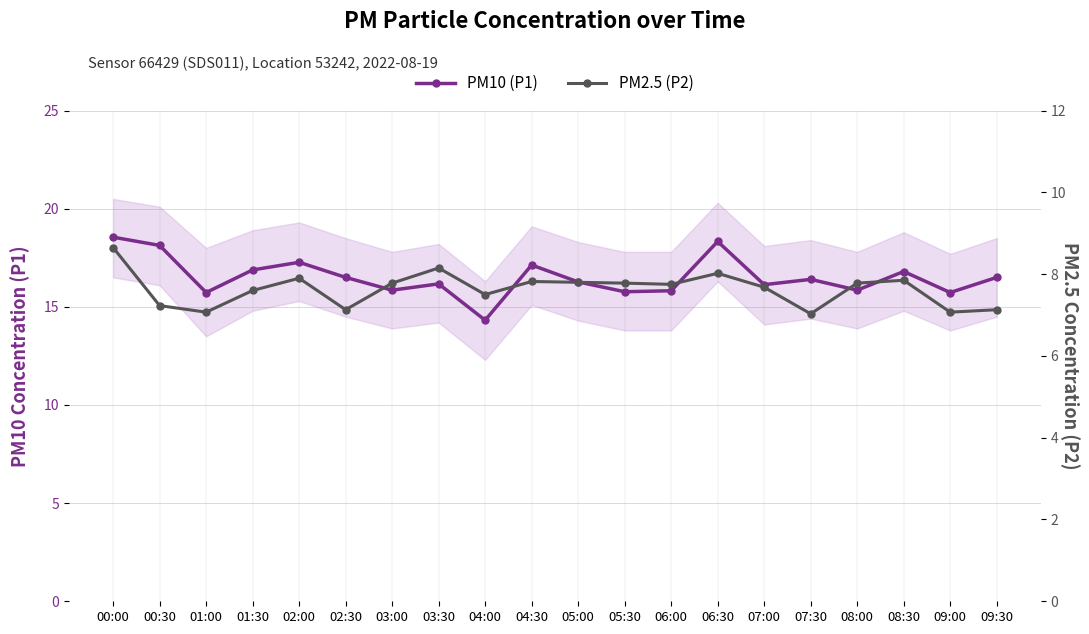

Reading left to right, extract all data points from this chart.

PM10 (P1): 00:00=18.6	00:30=18.1	01:00=15.7	01:30=16.9	02:00=17.3	02:30=16.5	03:00=15.8	03:30=16.2	04:00=14.3	04:30=17.1	05:00=16.3	05:30=15.8	06:00=15.8	06:30=18.3	07:00=16.1	07:30=16.4	08:00=15.8	08:30=16.8	09:00=15.7	09:30=16.5
PM2.5 (P2): 00:00=8.7	00:30=7.2	01:00=7.1	01:30=7.6	02:00=7.9	02:30=7.1	03:00=7.8	03:30=8.2	04:00=7.5	04:30=7.8	05:00=7.8	05:30=7.8	06:00=7.8	06:30=8.0	07:00=7.7	07:30=7.0	08:00=7.8	08:30=7.8	09:00=7.1	09:30=7.1